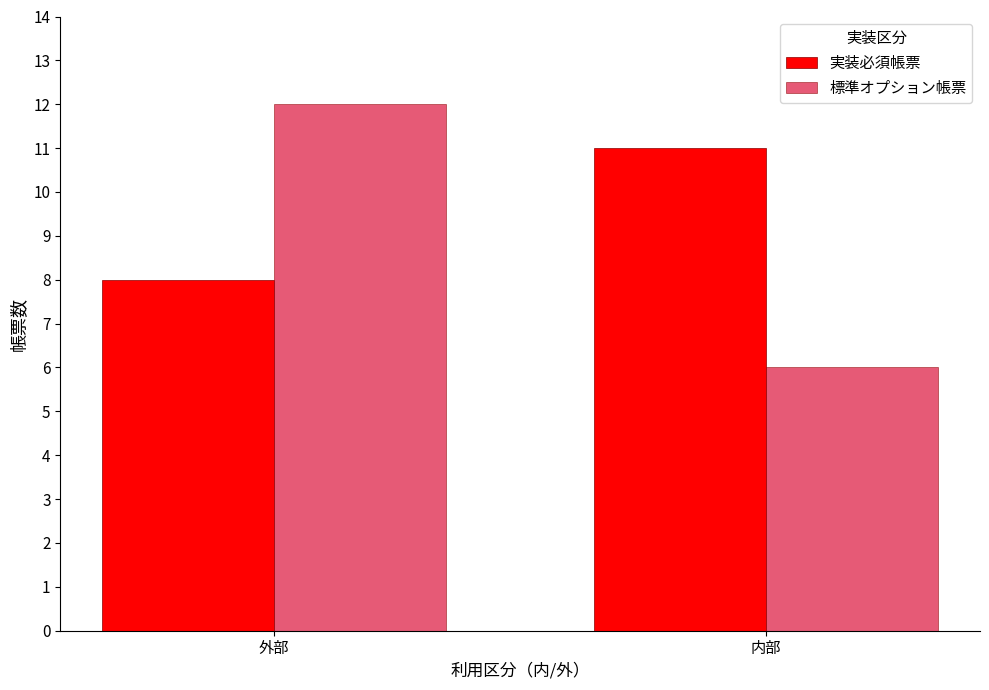

How many bars are there in total?

4